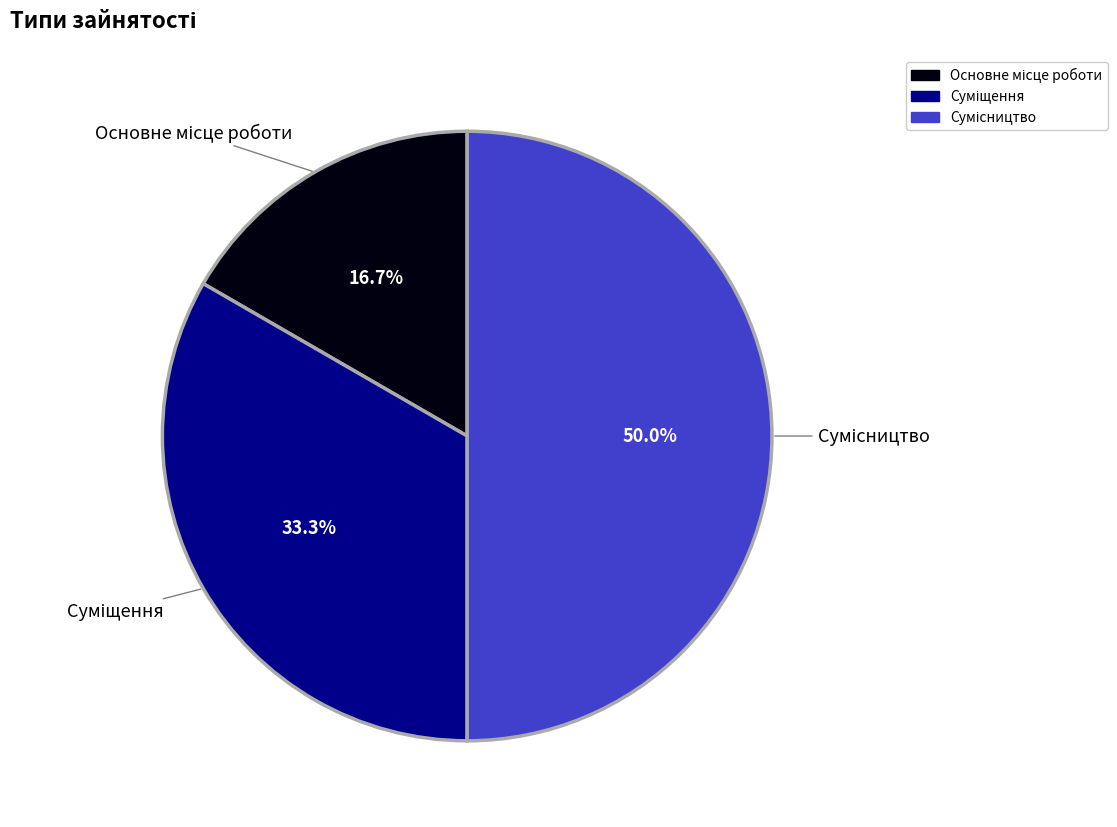

To the nearest percent, what is the combined percentage of Сумісництво and Основне місце роботи?

67%